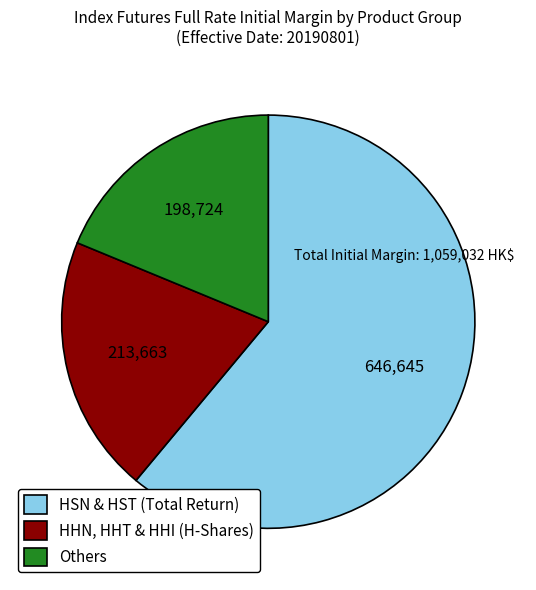

True or false: HSN & HST (Total Return) accounts for 61% of the total.

True